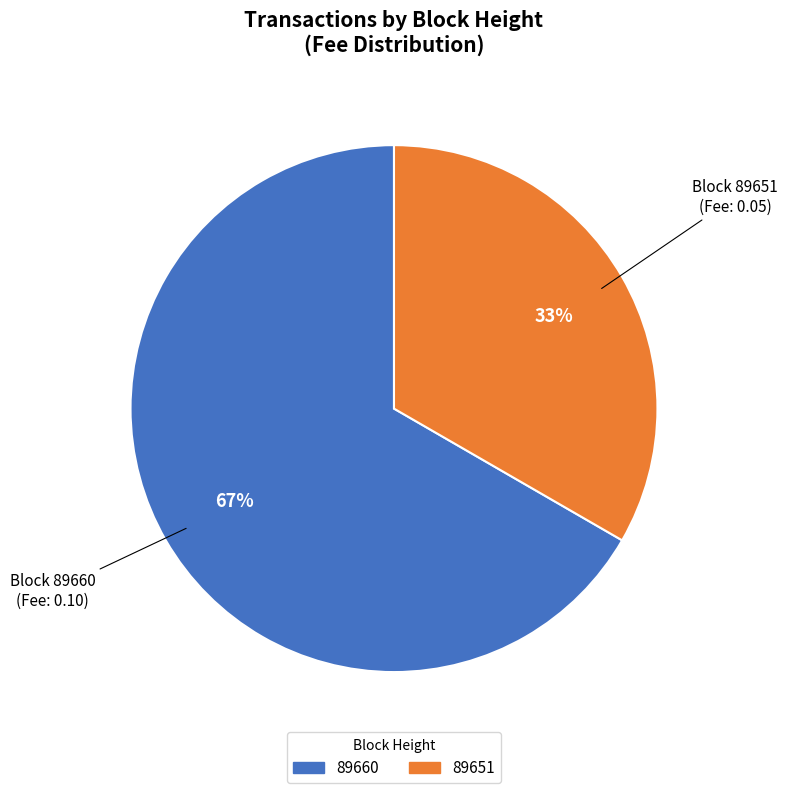

How many slices are in this pie chart?

2